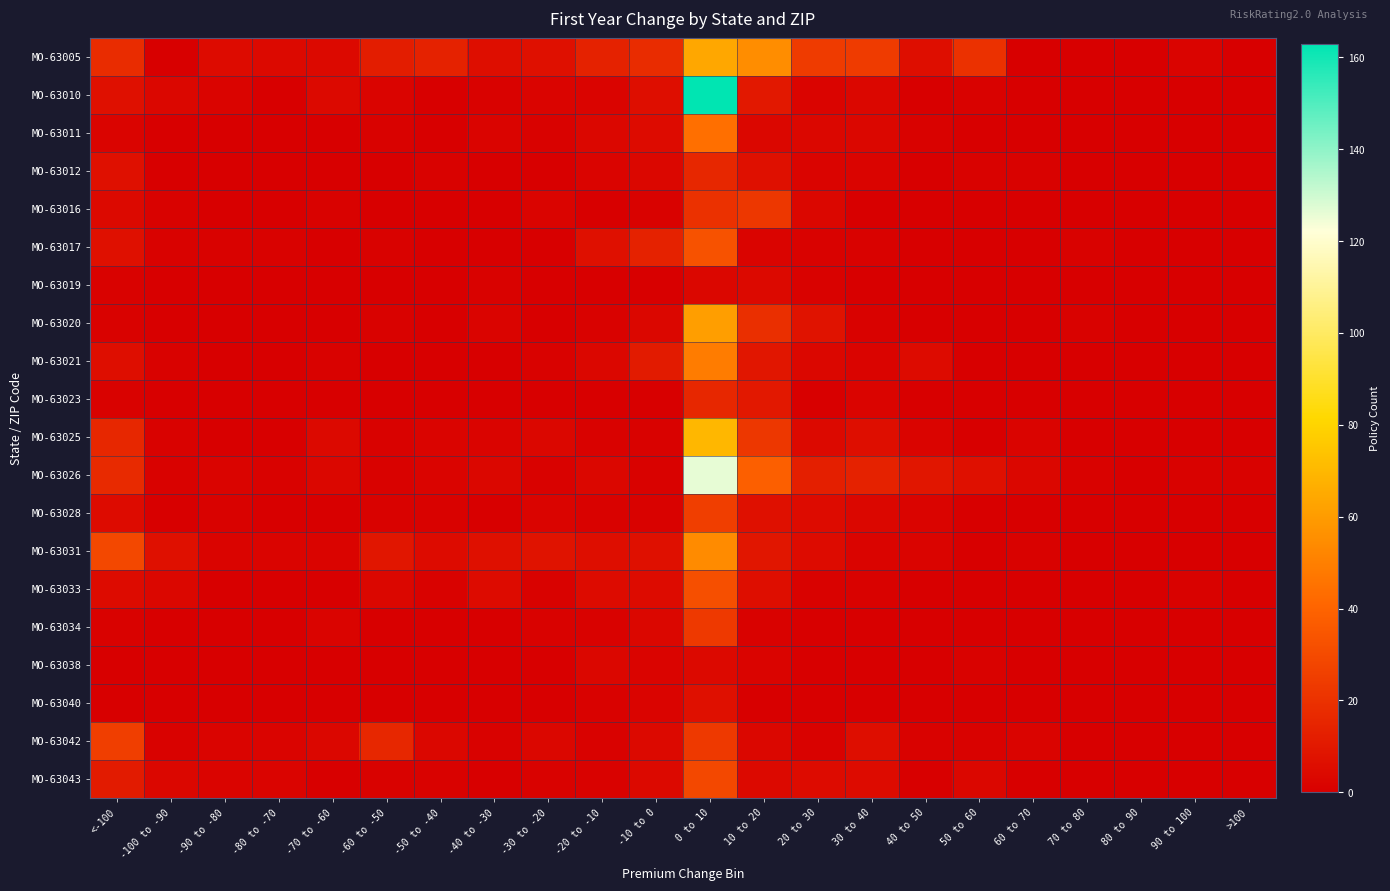

At which category is the sum across all series the highest?

0 to 10